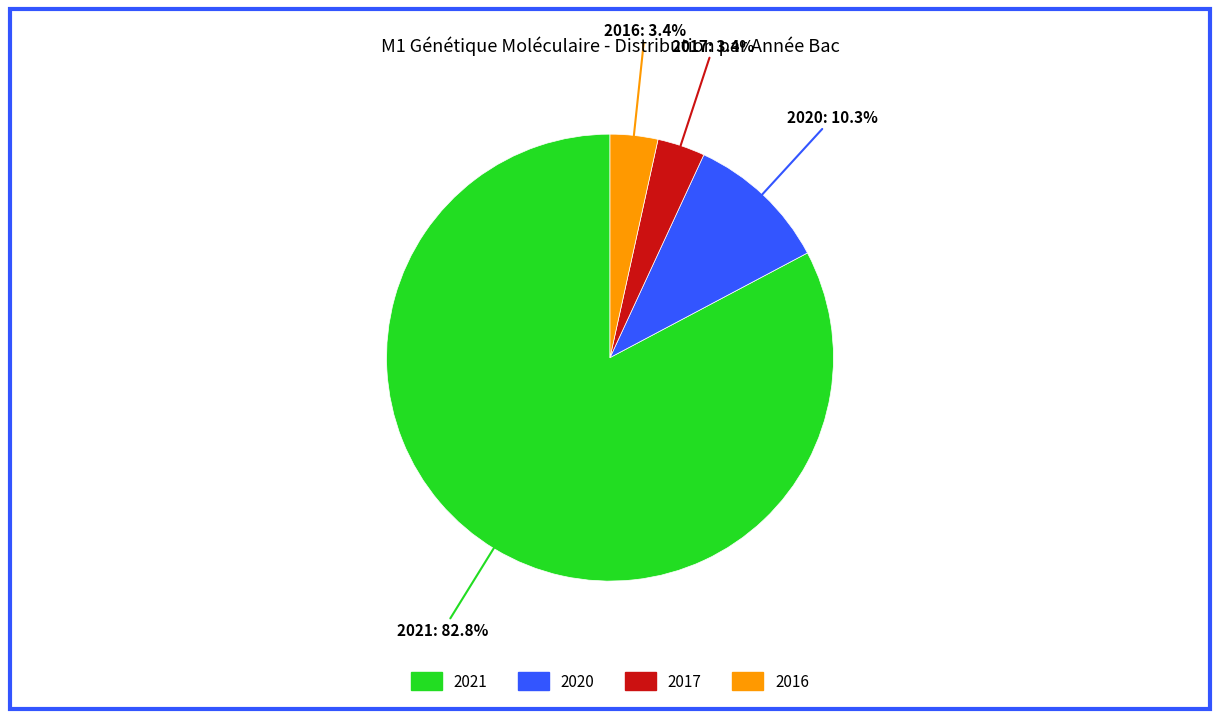

Is there a majority slice in this chart?

Yes